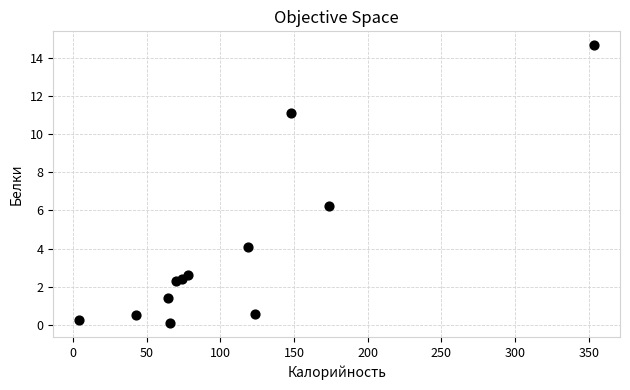

What Y value in the scatter plot is closest to 7?

6.3